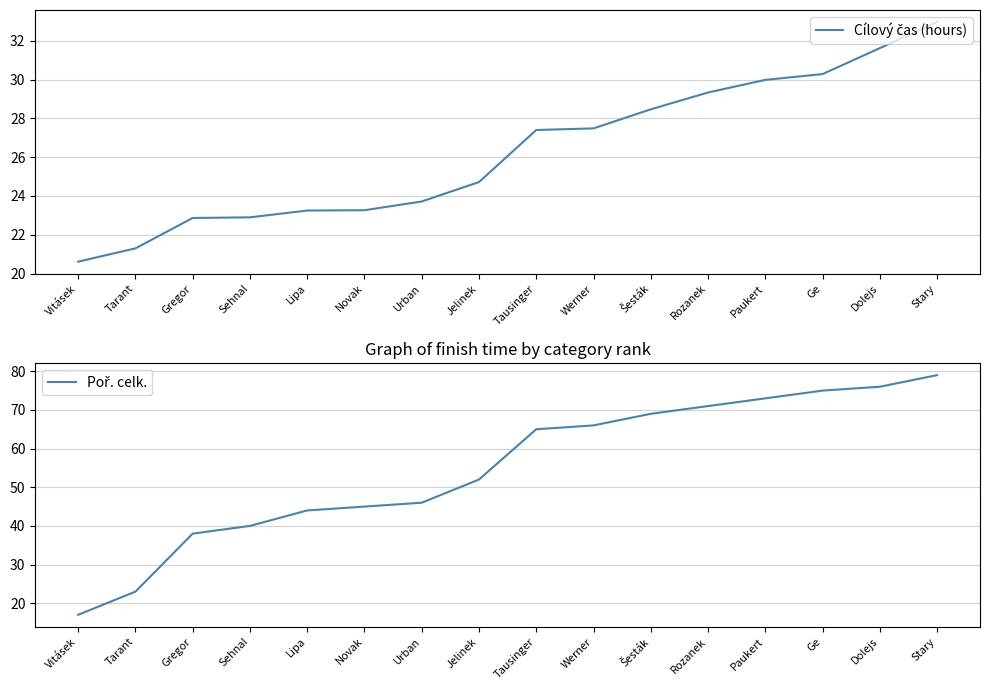

How many data points in Cílový čas (hours) are less than 27?

8